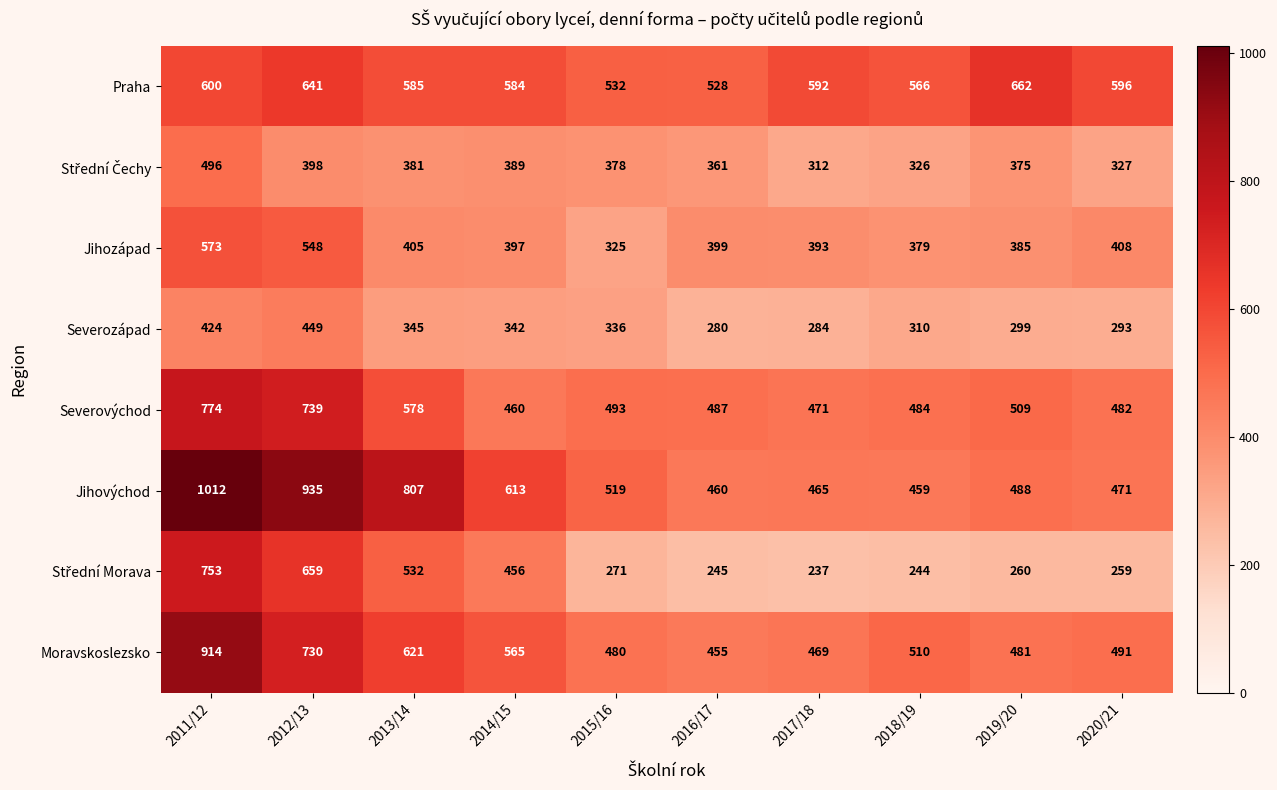

Between 2017/18 and 2018/19, which series saw the biggest shift?

Moravskoslezsko